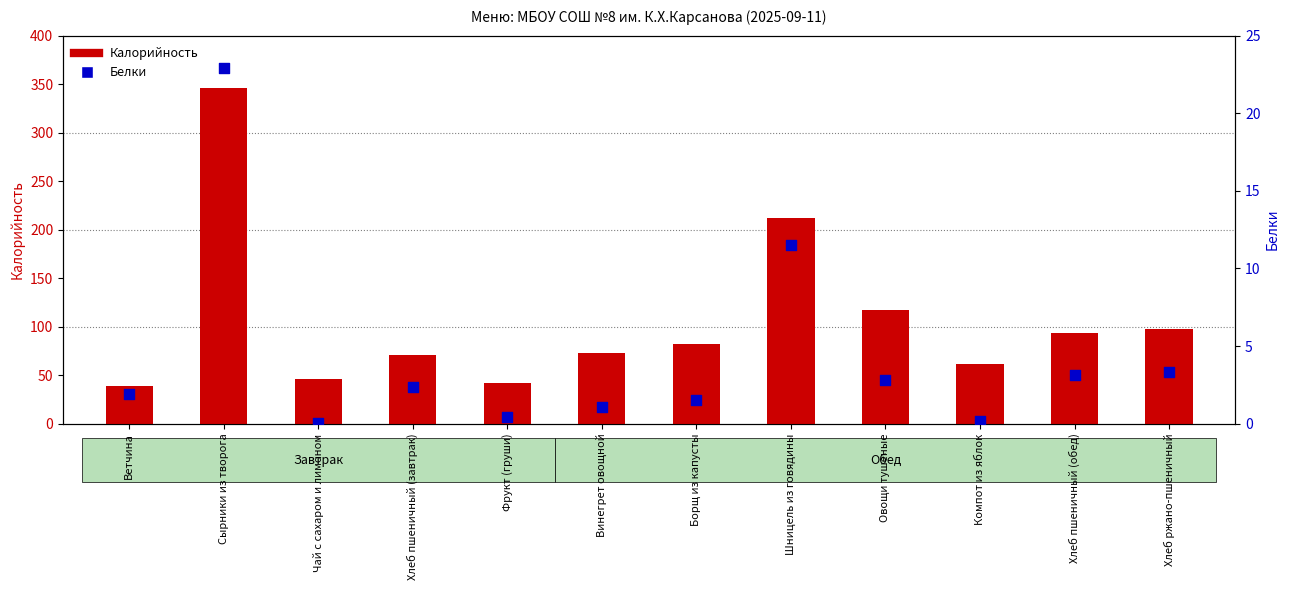

Which series contains the highest Y value?

Калорийность